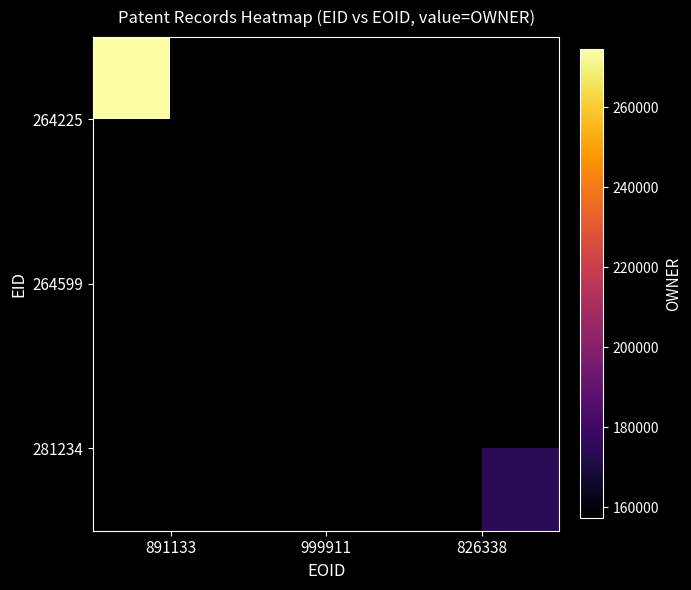

Is the value of 264225 at 826338 greater than the value of 264599 at 826338?

No